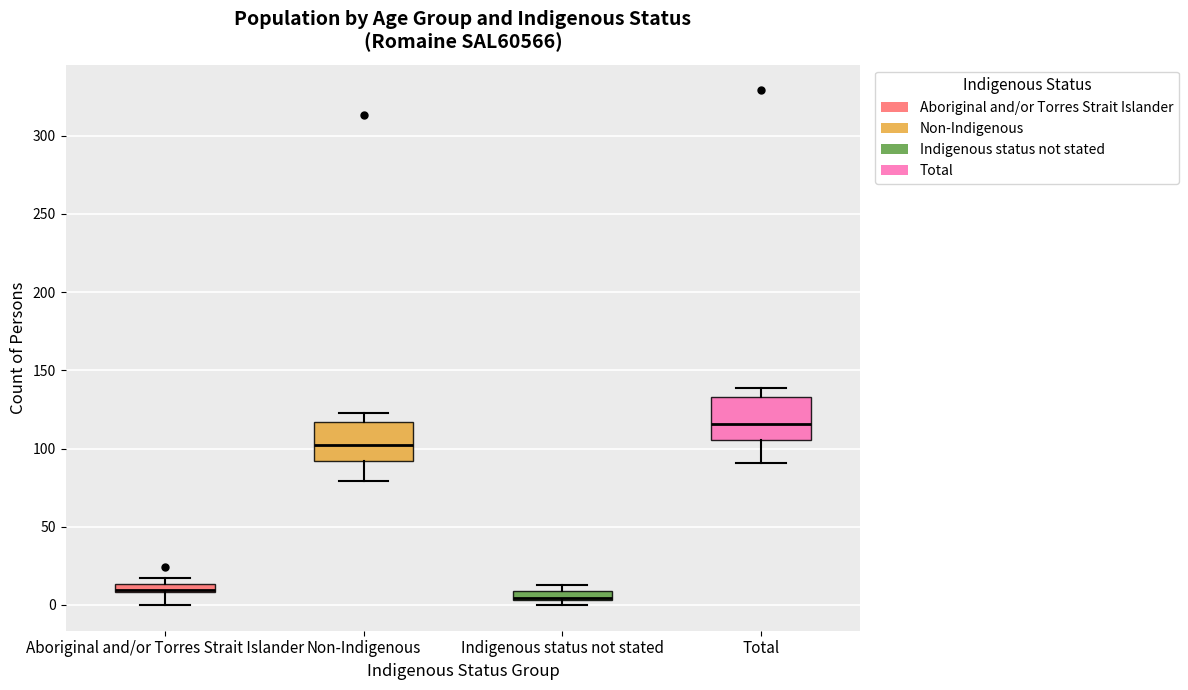

Which box has the lowest median line?

Indigenous status not stated